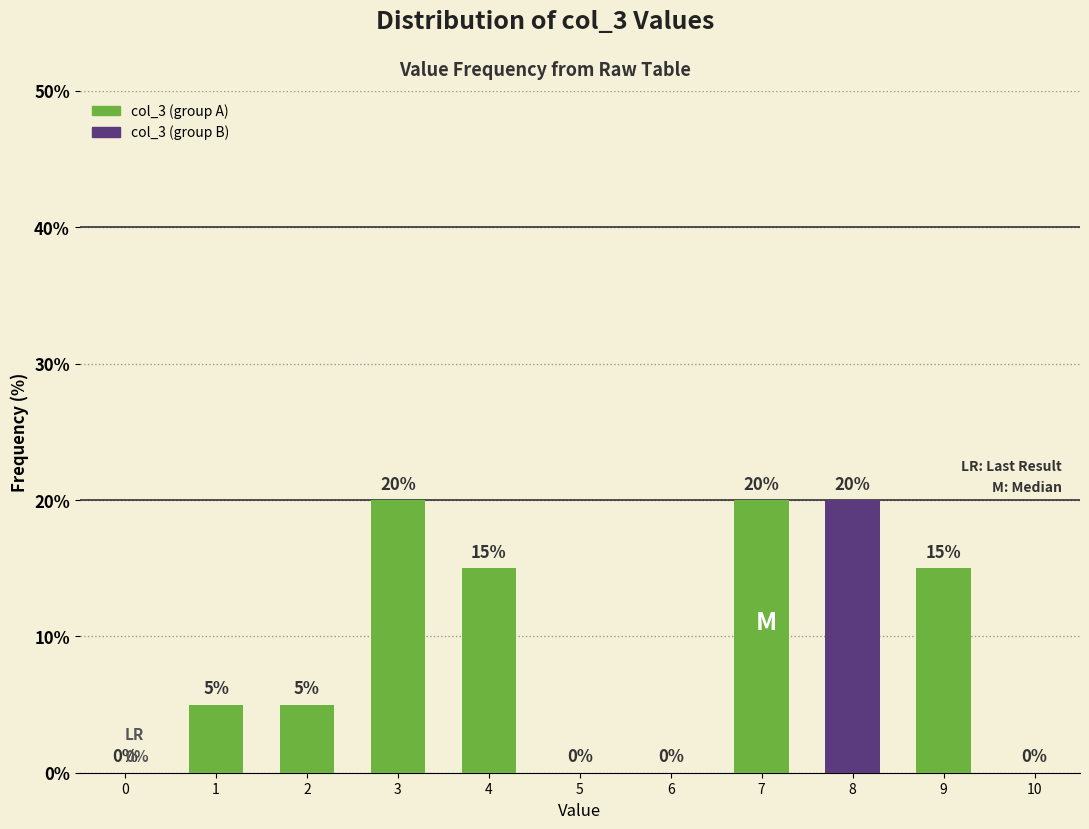

Reading left to right, what are all the values shown in this chart?

0=0	1=5	2=5	3=20	4=15	5=0	6=0	7=20	8=20	9=15	10=0